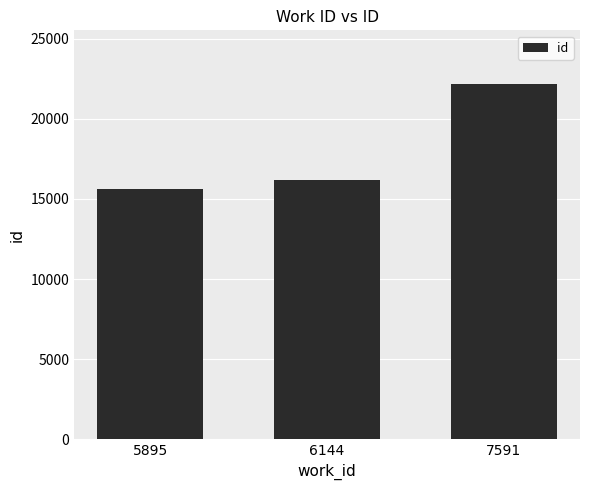

What is the value of the 1st bar from the left?

15653